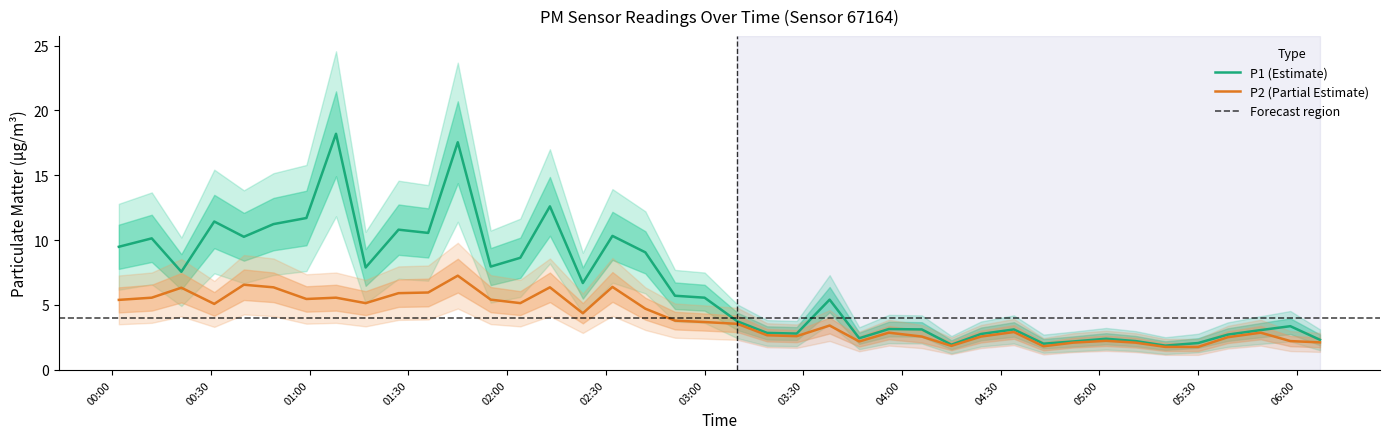

What is the maximum value for P1 (Estimate)?

18.2